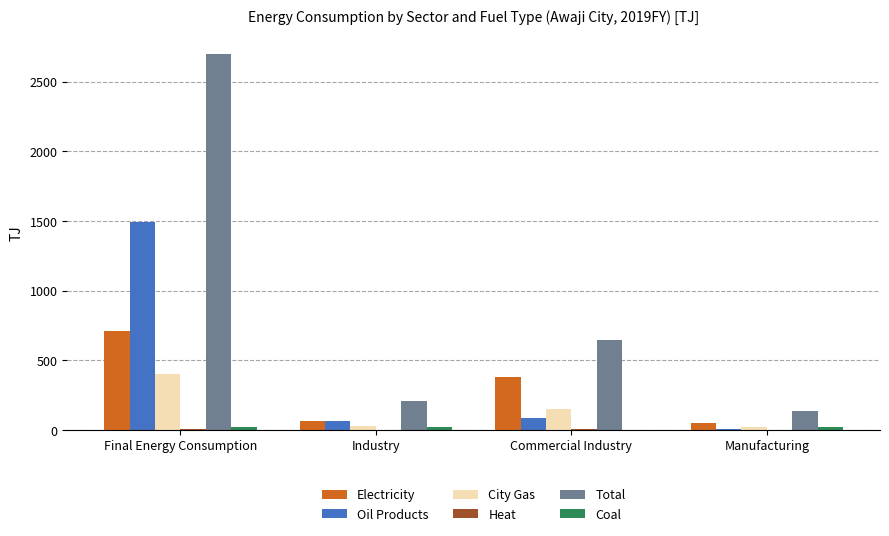

How many data points in Oil Products are above 83?

2